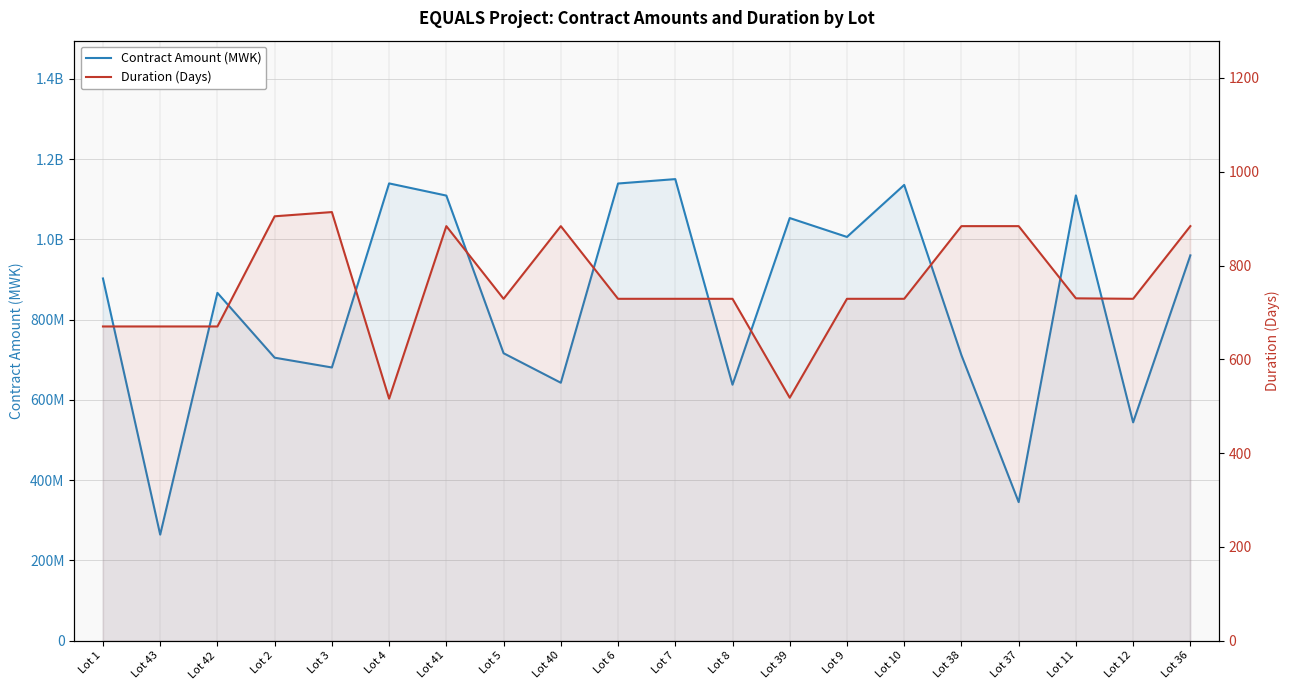

Reading left to right, extract all data points from this chart.

Contract Amount (MWK): Lot 1=902568764.5	Lot 43=264130105.6	Lot 42=866693668.1	Lot 2=705126374.2	Lot 3=680724250.4	Lot 4=1139526605.4	Lot 41=1109141716.2	Lot 5=716220136.5	Lot 40=642647071.9	Lot 6=1139260238.4	Lot 7=1150225601.2	Lot 8=637804547.0	Lot 39=1053171105.8	Lot 9=1006089367.0	Lot 10=1135727423.2	Lot 38=711324572.3	Lot 37=345132524.2	Lot 11=1109625771.6	Lot 12=543953329.5	Lot 36=960144674.5
Duration (Days): Lot 1=670.0	Lot 43=670.0	Lot 42=670.0	Lot 2=905.0	Lot 3=914.0	Lot 4=516.0	Lot 41=884.0	Lot 5=729.0	Lot 40=884.0	Lot 6=729.0	Lot 7=729.0	Lot 8=729.0	Lot 39=518.0	Lot 9=729.0	Lot 10=729.0	Lot 38=884.0	Lot 37=884.0	Lot 11=730.0	Lot 12=729.0	Lot 36=884.0